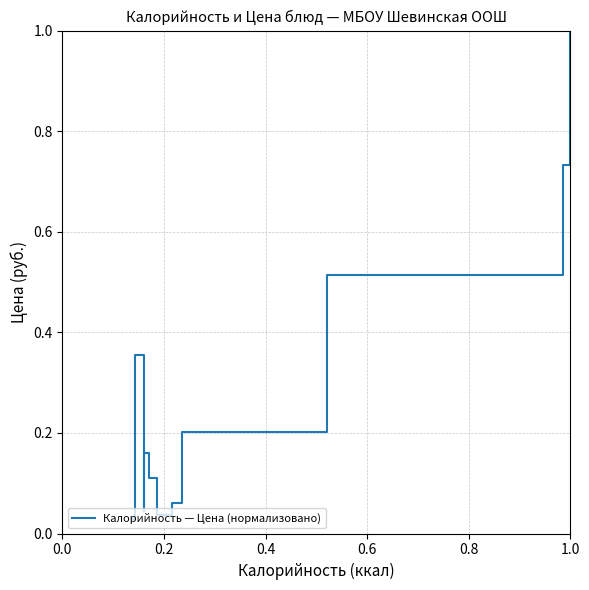

What is the average value?

0.3